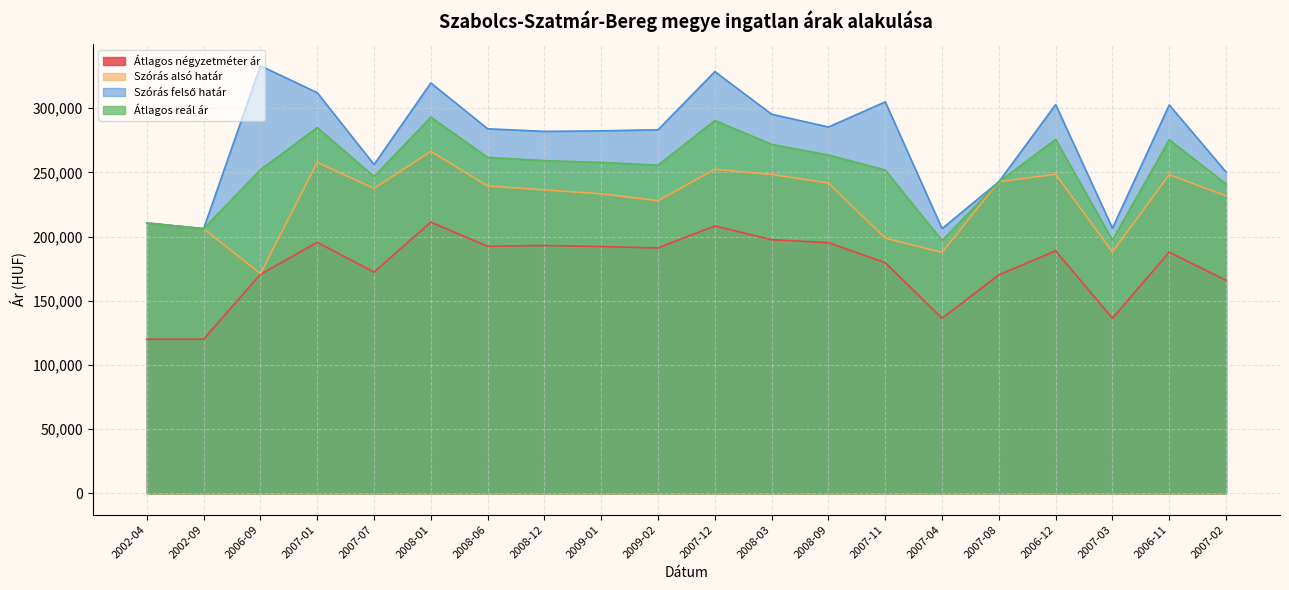

Between 2008-03 and 2007-02, which is larger?

2008-03